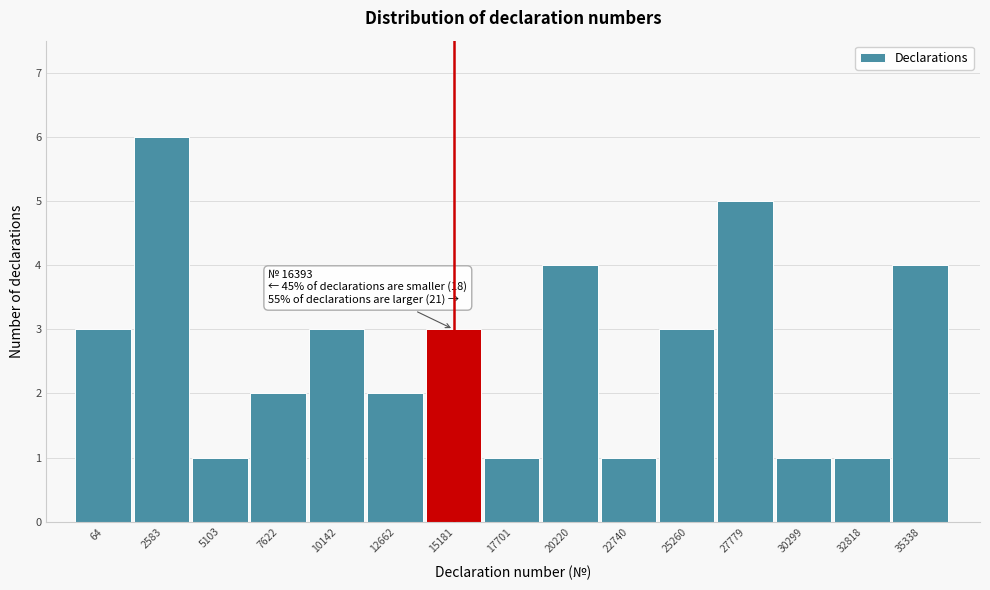

Reading left to right, extract all data points from this chart.

64=3	2583=6	5103=1	7622=2	10142=3	12662=2	15181=3	17701=1	20220=4	22740=1	25260=3	27779=5	30299=1	32818=1	35338=4